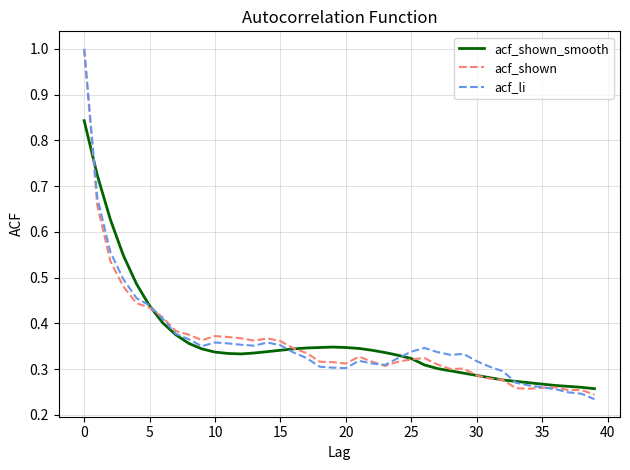

What is the greatest value displayed?

1.0